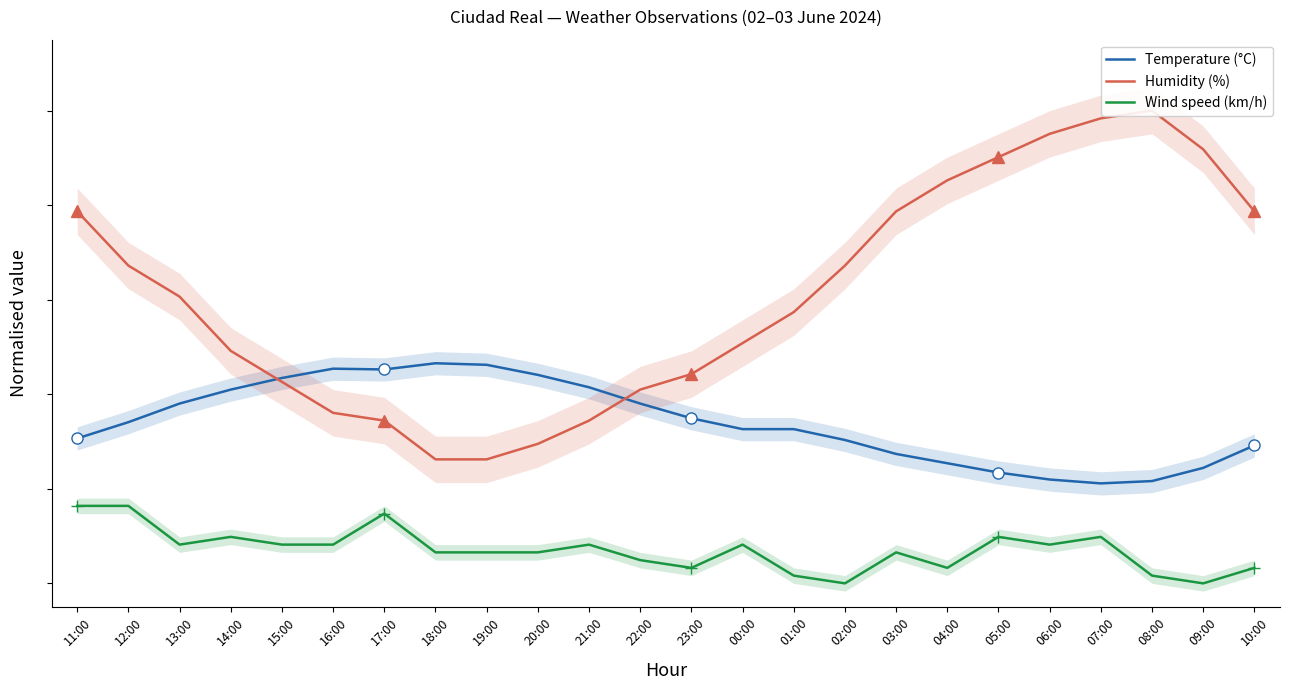

Is it true that Wind speed (km/h) equals 0.1 at 06:00?

True